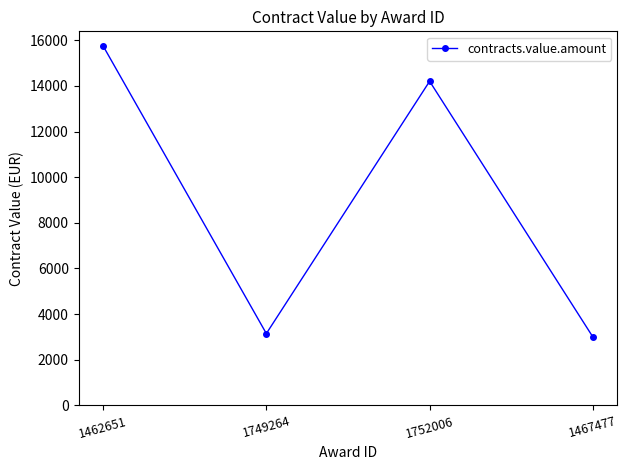

What is the change in value from 1752006 to 1467477?

-11200